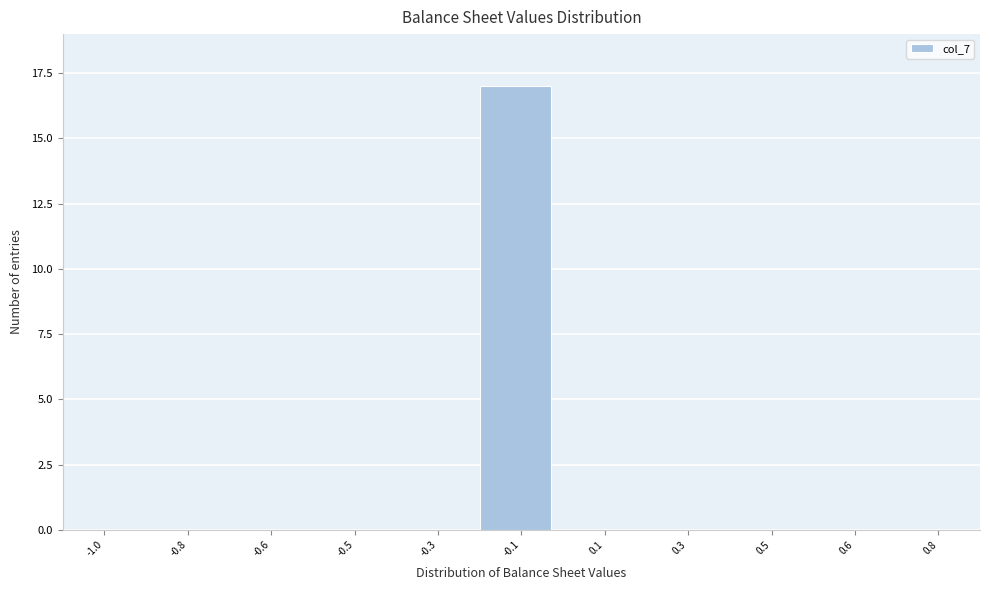

Reading left to right, transcribe all the data shown in this chart.

-1.0=0	-0.8=0	-0.6=0	-0.5=0	-0.3=0	-0.1=17	0.1=0	0.3=0	0.5=0	0.6=0	0.8=0